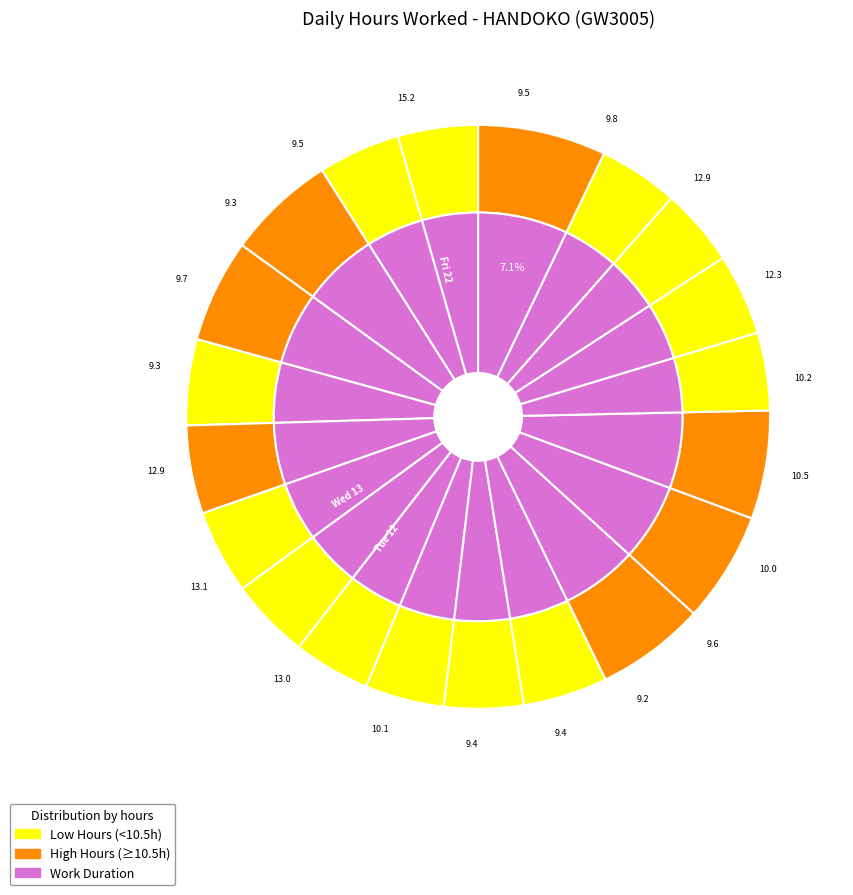

To the nearest percent, what percentage of the pie is Thu 7?

4%